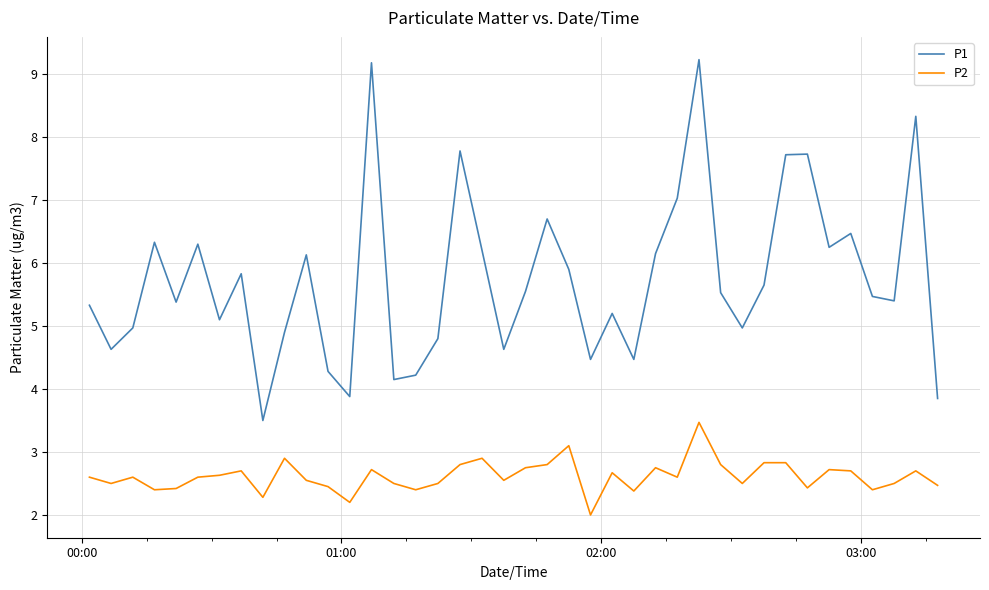

What is the lowest value of the P1 series?

3.5